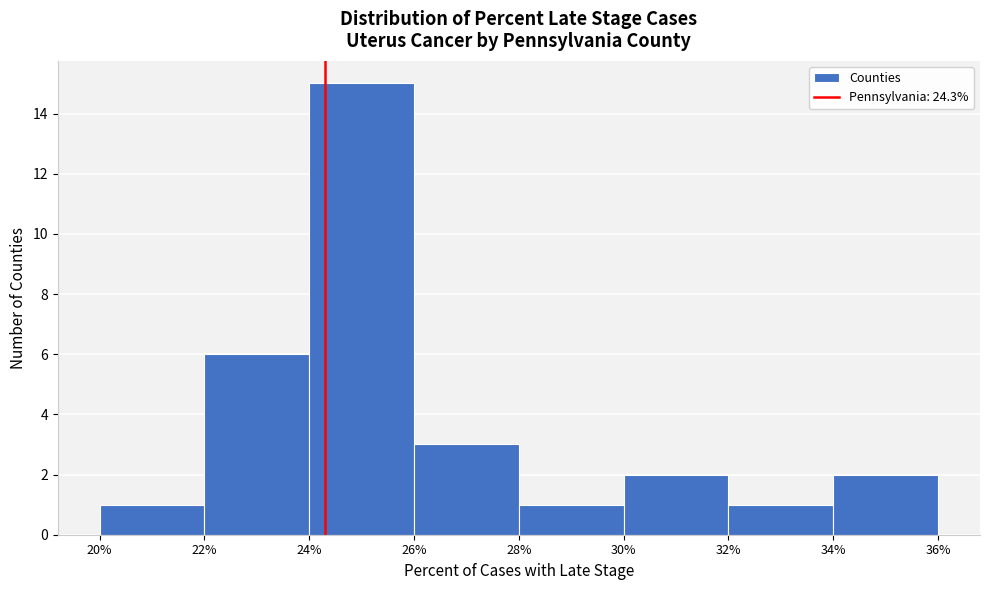

Reading left to right, transcribe this chart: for each bar, give the range it covers on the x-axis and its height. The values are not printed on the chart, so give them approximately, as read against the axis.

20% to 22%: 1
22% to 24%: 6
24% to 26%: 15
26% to 28%: 3
28% to 30%: 1
30% to 32%: 2
32% to 34%: 1
34% to 36%: 2